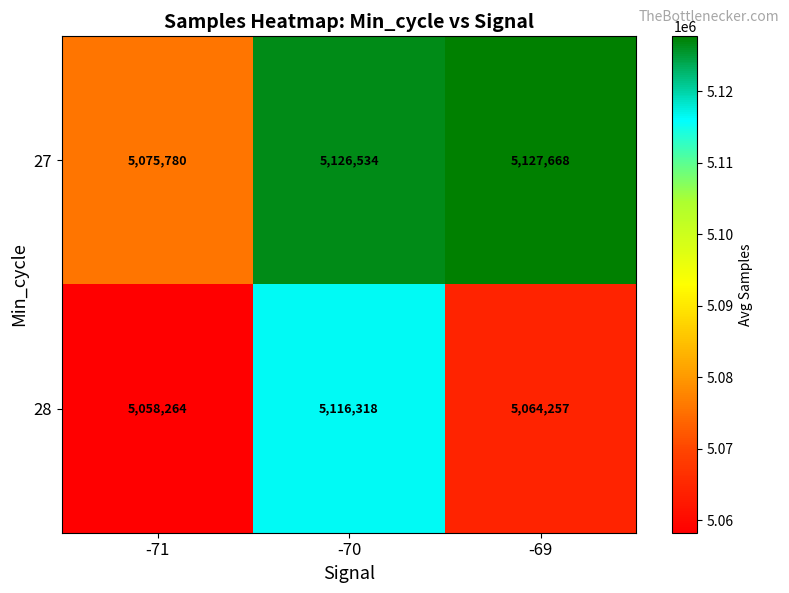

At which category does the chart reach its minimum across all series?

-71